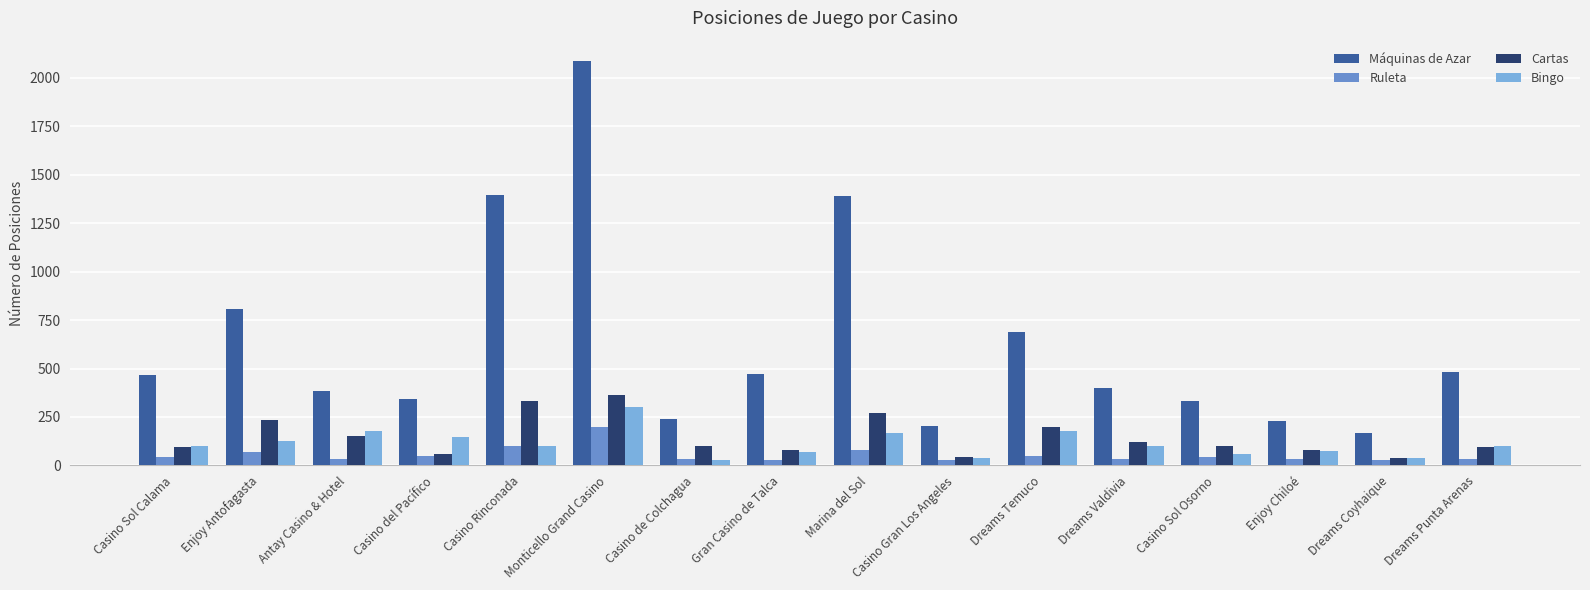

Does the chart contain stacked bars?

No